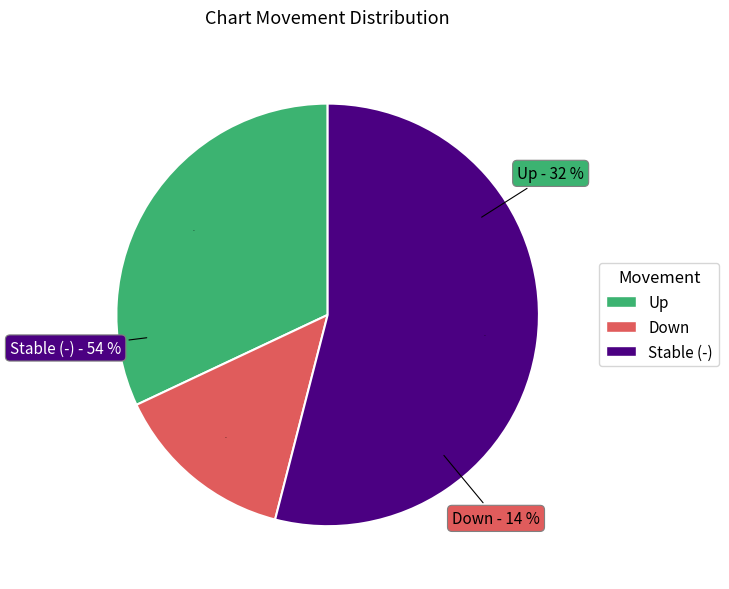

To the nearest percent, what portion does down represent?

14%